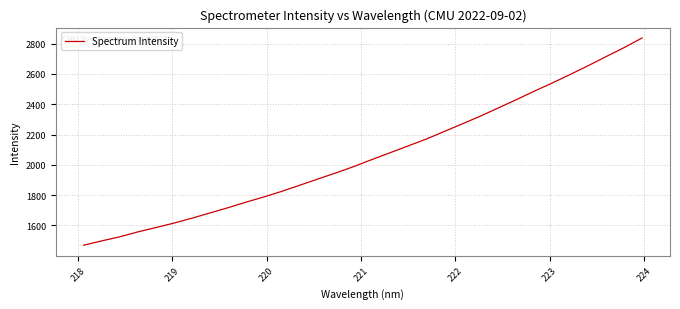

What is the greatest value displayed?

2837.5